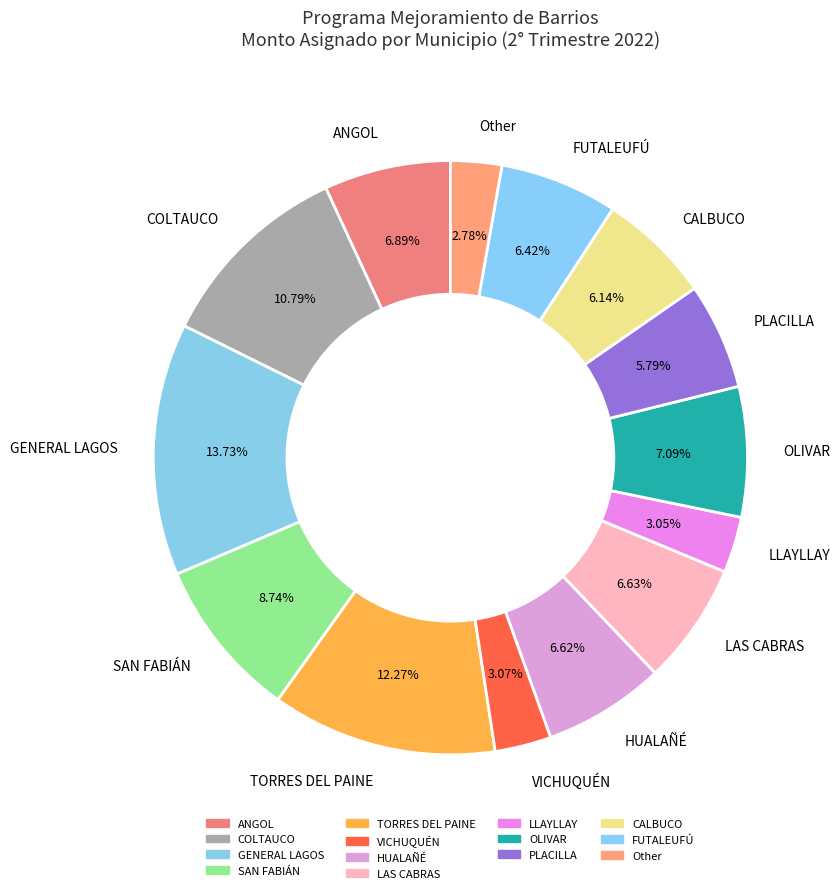

To the nearest percent, what percentage of the pie is CALBUCO?

6%